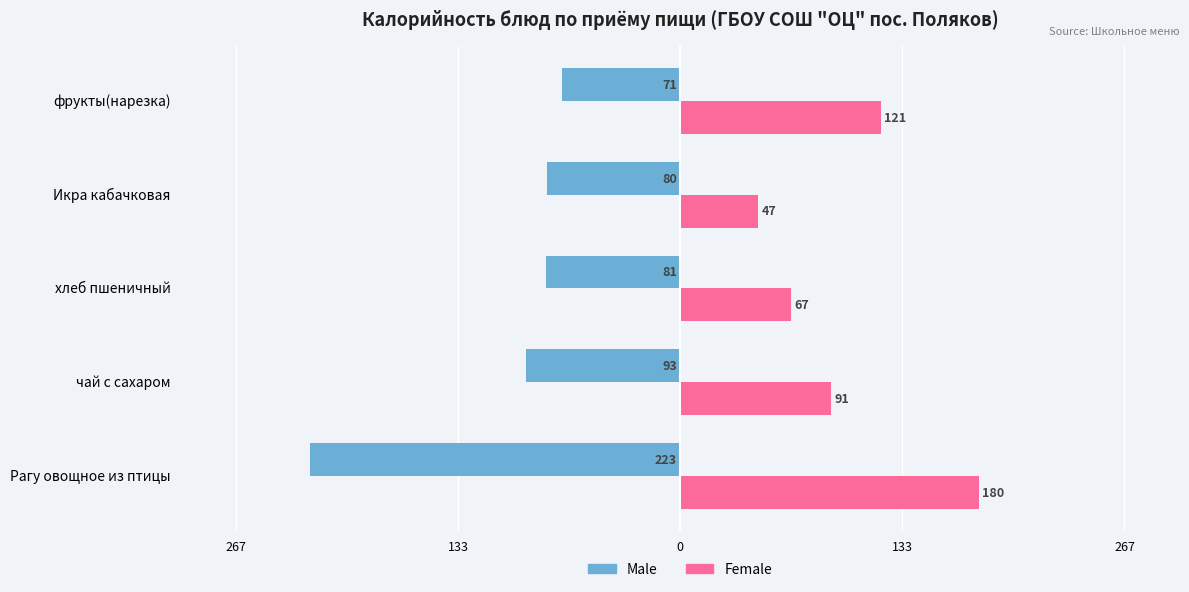

Which series has the largest range (max minus min)?

Male